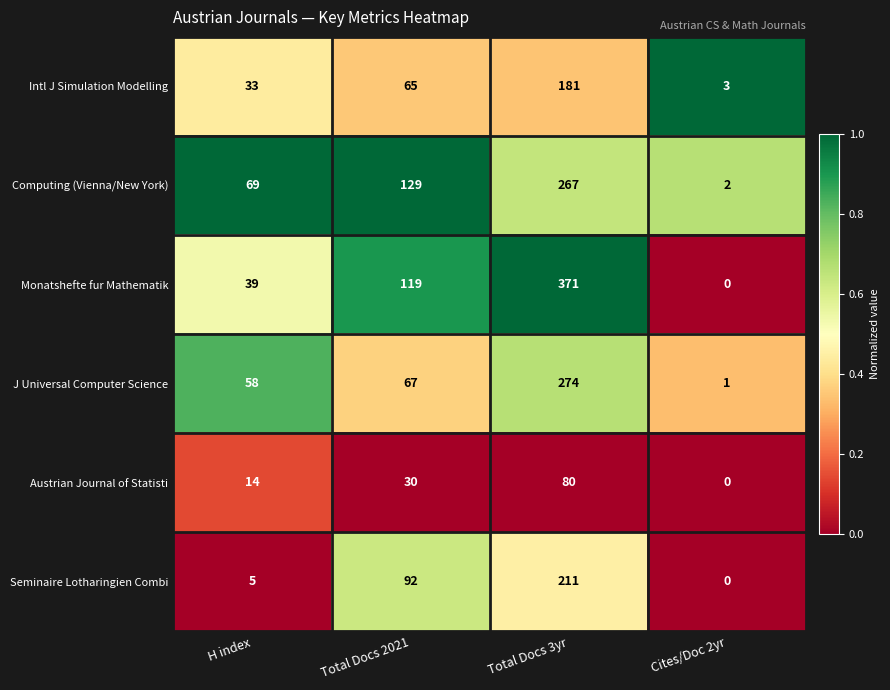

How many data points does each series have?

4